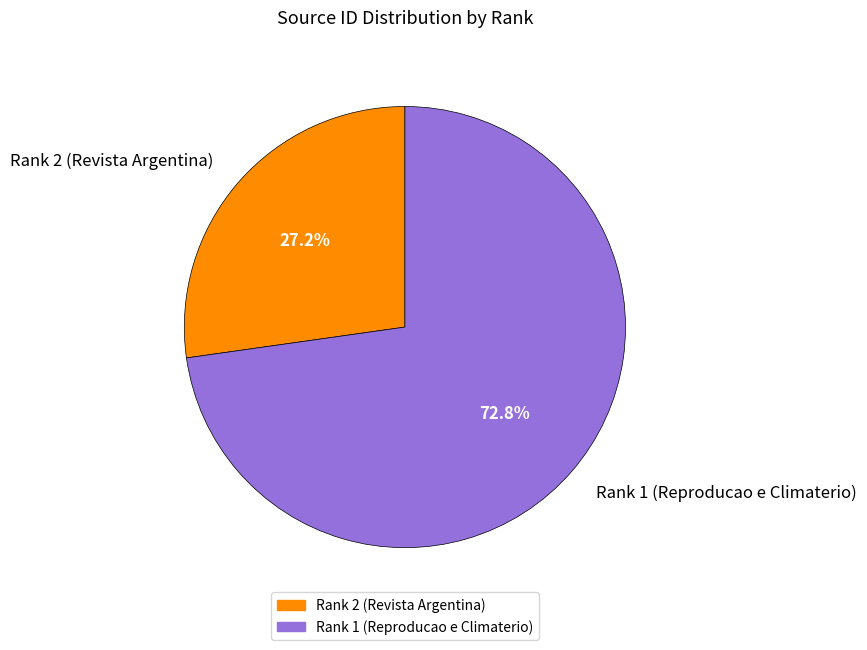

What is the smallest slice in the pie chart?

Rank 2 (Revista Argentina)